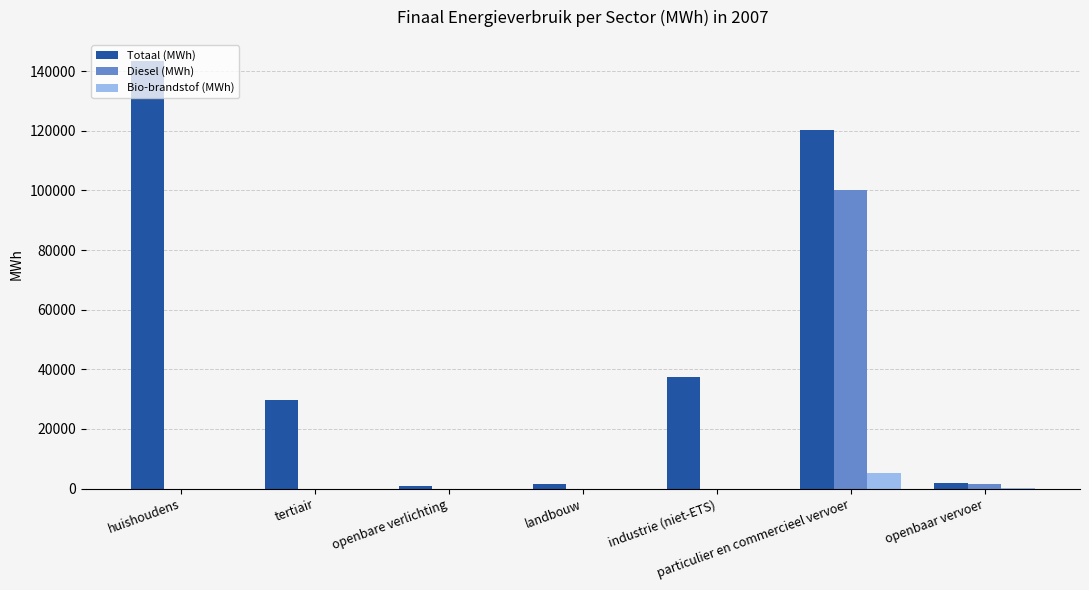

What are all the series names shown in the legend?

Totaal (MWh), Diesel (MWh), Bio-brandstof (MWh)